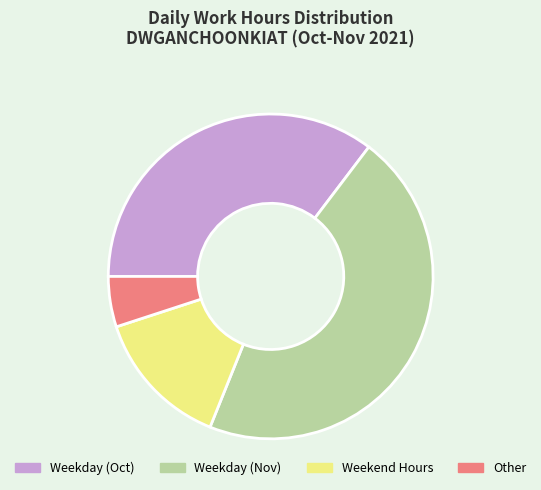

True or false: Other accounts for 5% of the total.

True